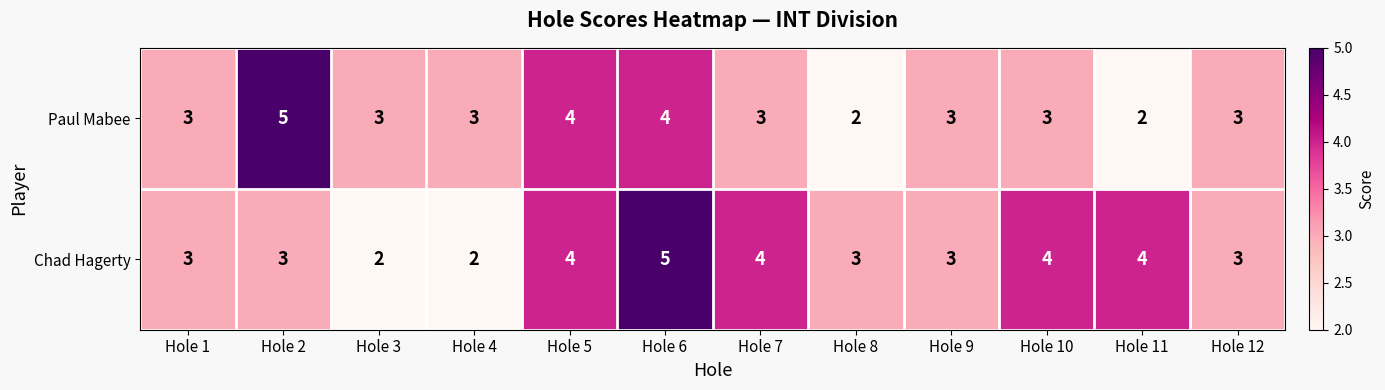

How many Chad Hagerty values are between 3 and 4?

9